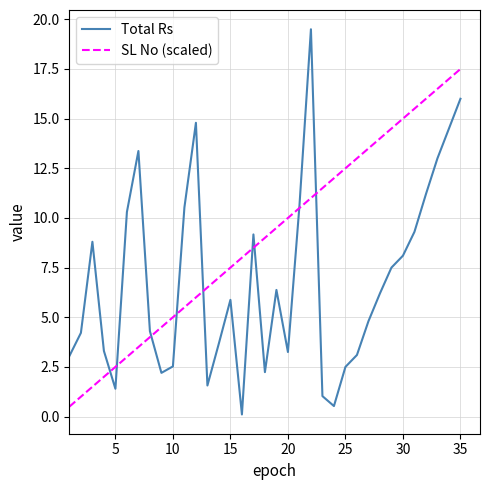

True or false: SL No (scaled) has more than 1 interior local peaks.

False